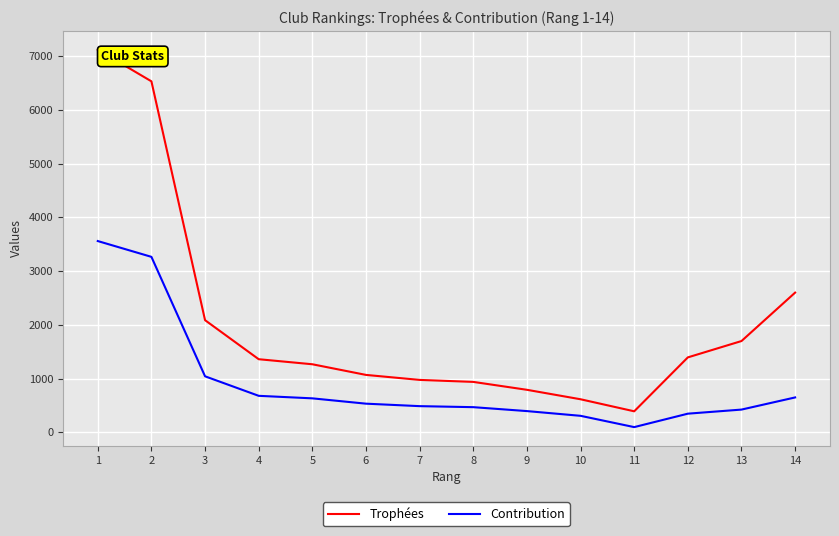

True or false: Contribution and Trophées intersect in this chart.

False